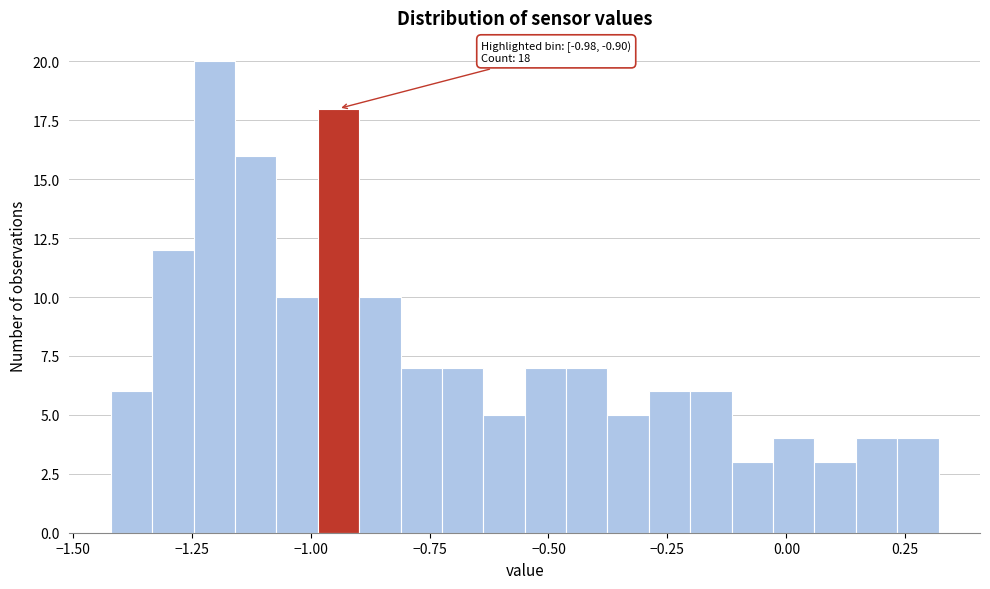

Around what value on the x-axis is the tallest bar? Give the approximate position of its centre, as read against the axis.

-1.20